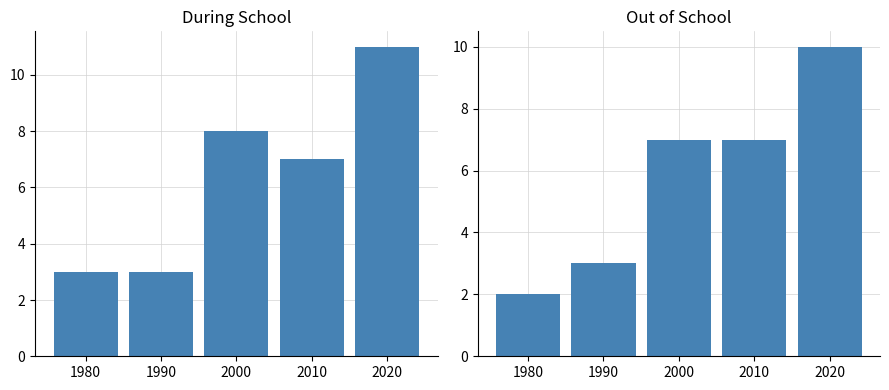

Which has a higher value, 1990 or 2020?

2020